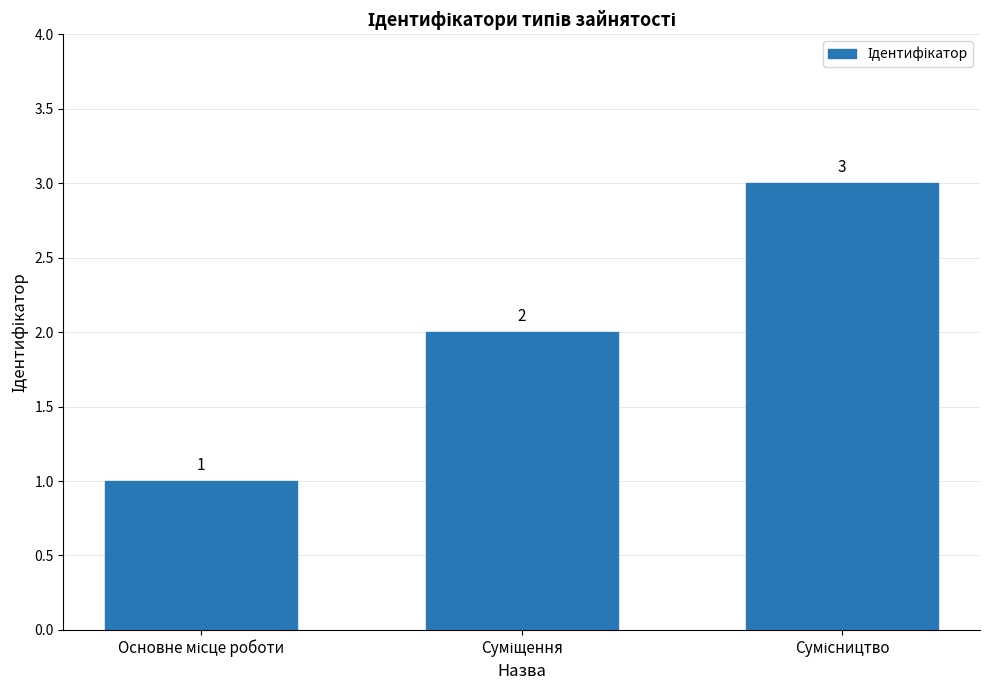

What is the sum of all values?

6